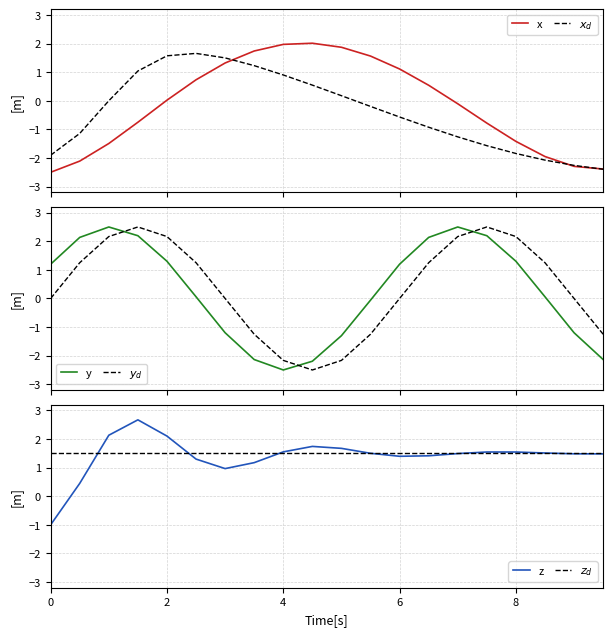

Does the chart have visible grid lines?

Yes